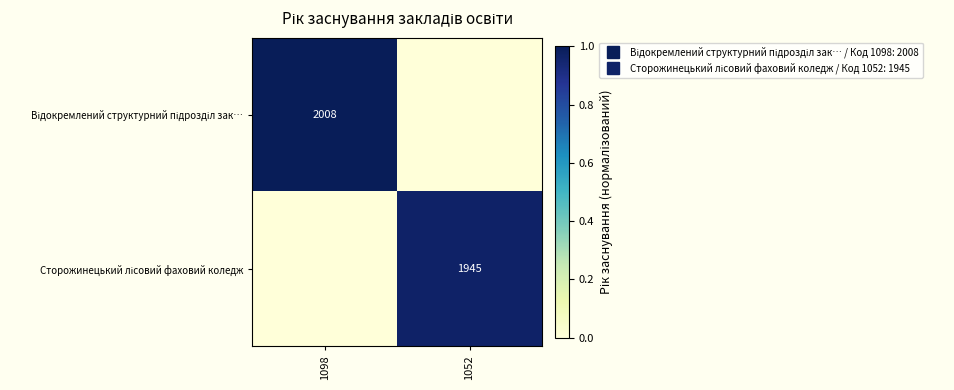

The Відокремлений структурний підрозділ зак… series shows 0.6 at 1052. True or false?

False